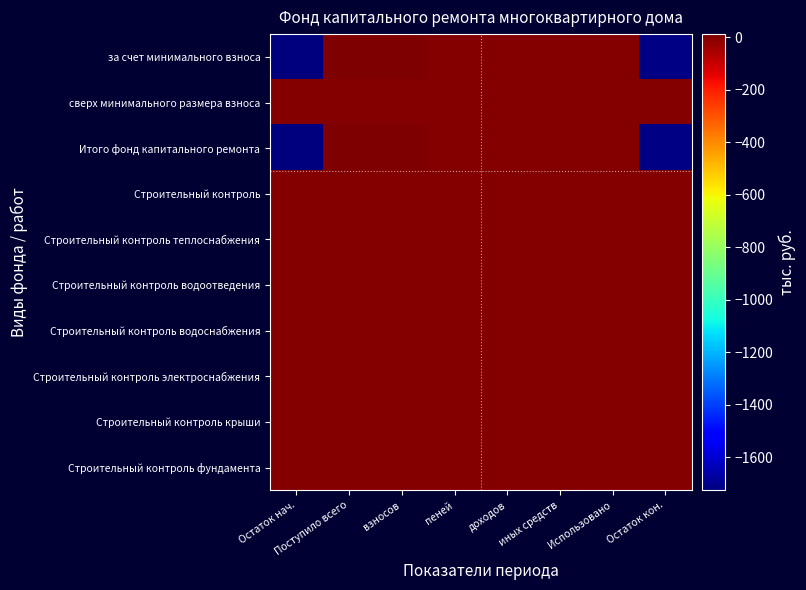

Reading right to left, list all the values displayed in this chart.

за счет минимального взноса: Остаток кон.=-1714.8	Использовано=0.0	иных средств=0.0	доходов=0.0	пеней=0.0	взносов=11.5	Поступило всего=11.5	Остаток нач.=-1726.3
сверх минимального размера взноса: Остаток кон.=0.0	Использовано=0.0	иных средств=0.0	доходов=0.0	пеней=0.0	взносов=0.0	Поступило всего=0.0	Остаток нач.=0.0
Итого фонд капитального ремонта: Остаток кон.=-1714.8	Использовано=0.0	иных средств=0.0	доходов=0.0	пеней=0.0	взносов=11.5	Поступило всего=11.5	Остаток нач.=-1726.3
Строительный контроль: Остаток кон.=0.0	Использовано=0.0	иных средств=0.0	доходов=0.0	пеней=0.0	взносов=0.0	Поступило всего=0.0	Остаток нач.=0.0
Строительный контроль теплоснабжения: Остаток кон.=0.0	Использовано=0.0	иных средств=0.0	доходов=0.0	пеней=0.0	взносов=0.0	Поступило всего=0.0	Остаток нач.=0.0
Строительный контроль водоотведения: Остаток кон.=0.0	Использовано=0.0	иных средств=0.0	доходов=0.0	пеней=0.0	взносов=0.0	Поступило всего=0.0	Остаток нач.=0.0
Строительный контроль водоснабжения: Остаток кон.=0.0	Использовано=0.0	иных средств=0.0	доходов=0.0	пеней=0.0	взносов=0.0	Поступило всего=0.0	Остаток нач.=0.0
Строительный контроль электроснабжения: Остаток кон.=0.0	Использовано=0.0	иных средств=0.0	доходов=0.0	пеней=0.0	взносов=0.0	Поступило всего=0.0	Остаток нач.=0.0
Строительный контроль крыши: Остаток кон.=0.0	Использовано=0.0	иных средств=0.0	доходов=0.0	пеней=0.0	взносов=0.0	Поступило всего=0.0	Остаток нач.=0.0
Строительный контроль фундамента: Остаток кон.=0.0	Использовано=0.0	иных средств=0.0	доходов=0.0	пеней=0.0	взносов=0.0	Поступило всего=0.0	Остаток нач.=0.0